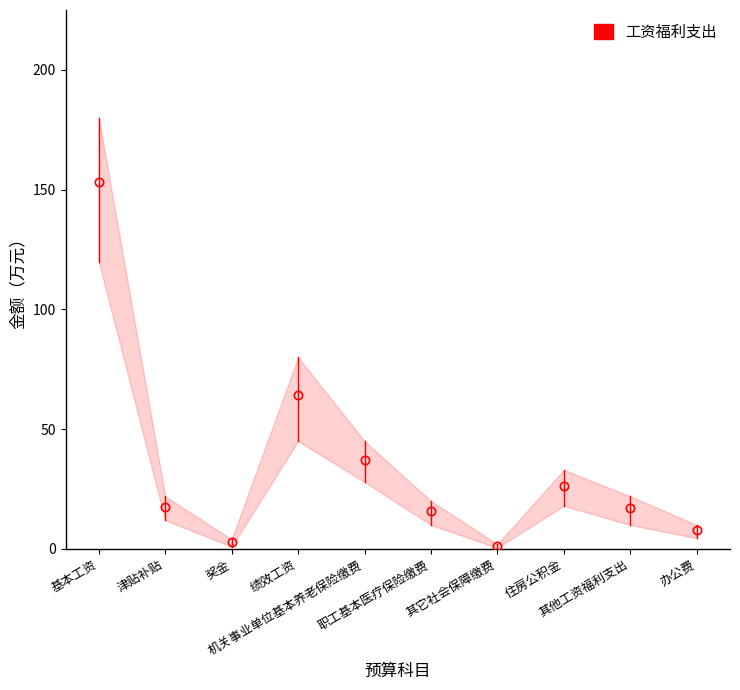

Reading left to right, what are all the values shown in this chart?

基本工资=153.0	津贴补贴=17.6	奖金=2.7	绩效工资=64.1	机关事业单位基本养老保险缴费=37.3	职工基本医疗保险缴费=16.0	其它社会保障缴费=1.3	住房公积金=26.4	其他工资福利支出=16.9	办公费=7.8